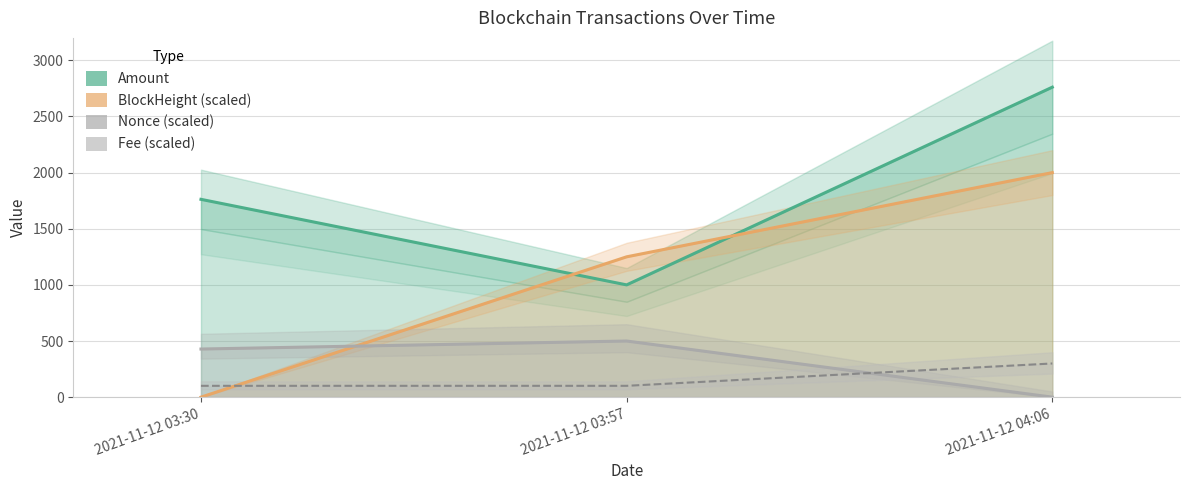

At which label is Fee (scaled) closest to 200?

2021-11-12 03:30